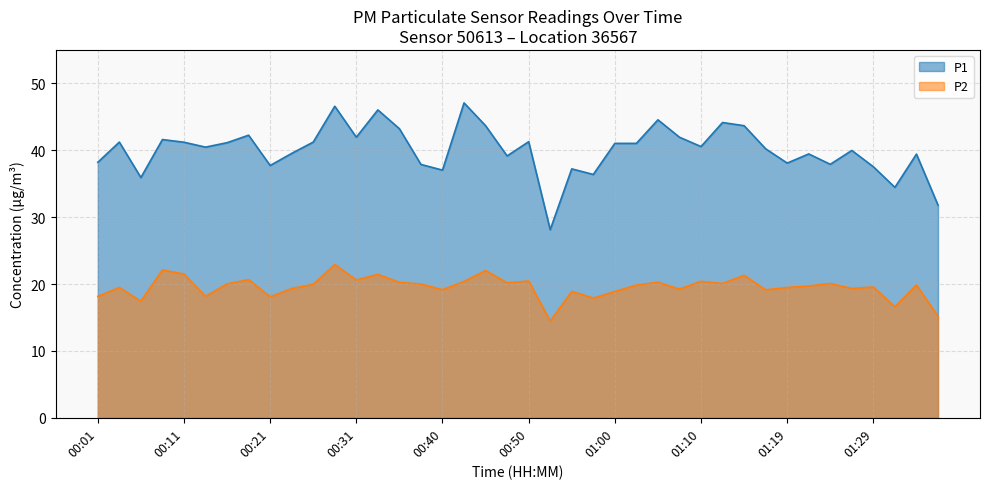

In P1, how many points are lower than both neighbors (excluding endpoints)?

12